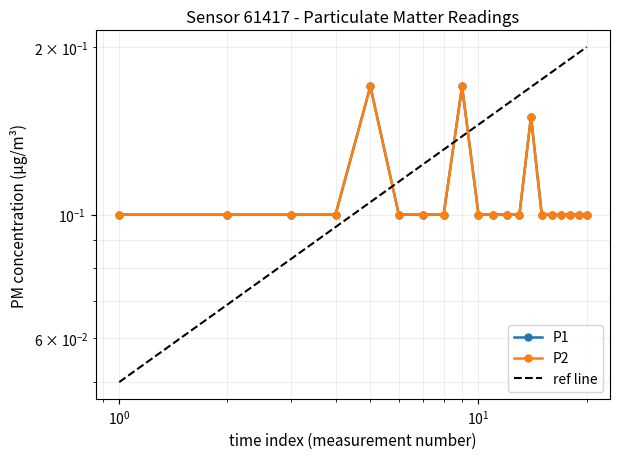

Is this an area chart (filled region under the line)?

No